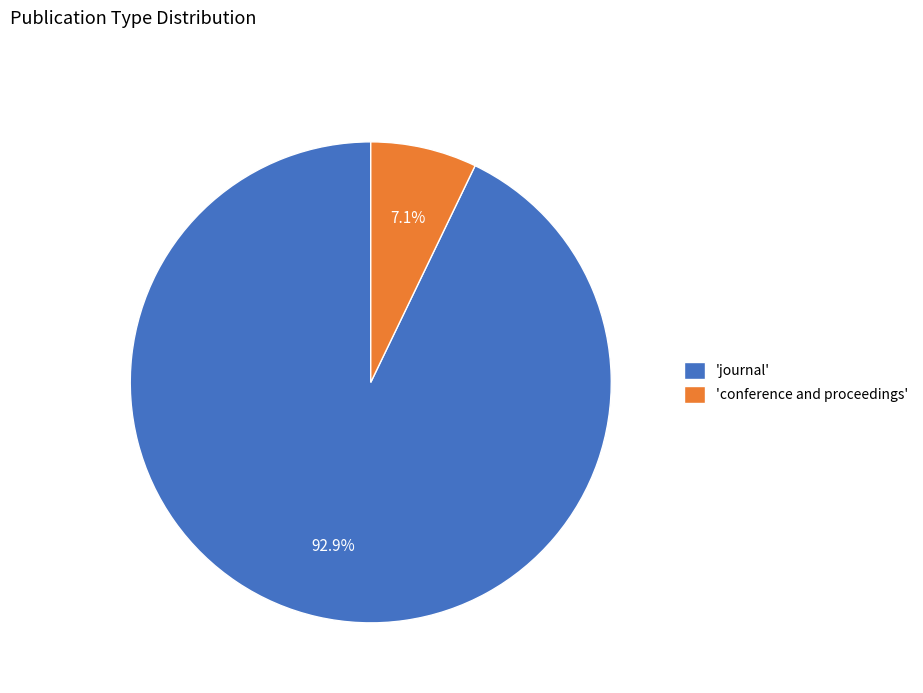

Rank the categories by value from lowest to highest.

'conference and proceedings', 'journal'